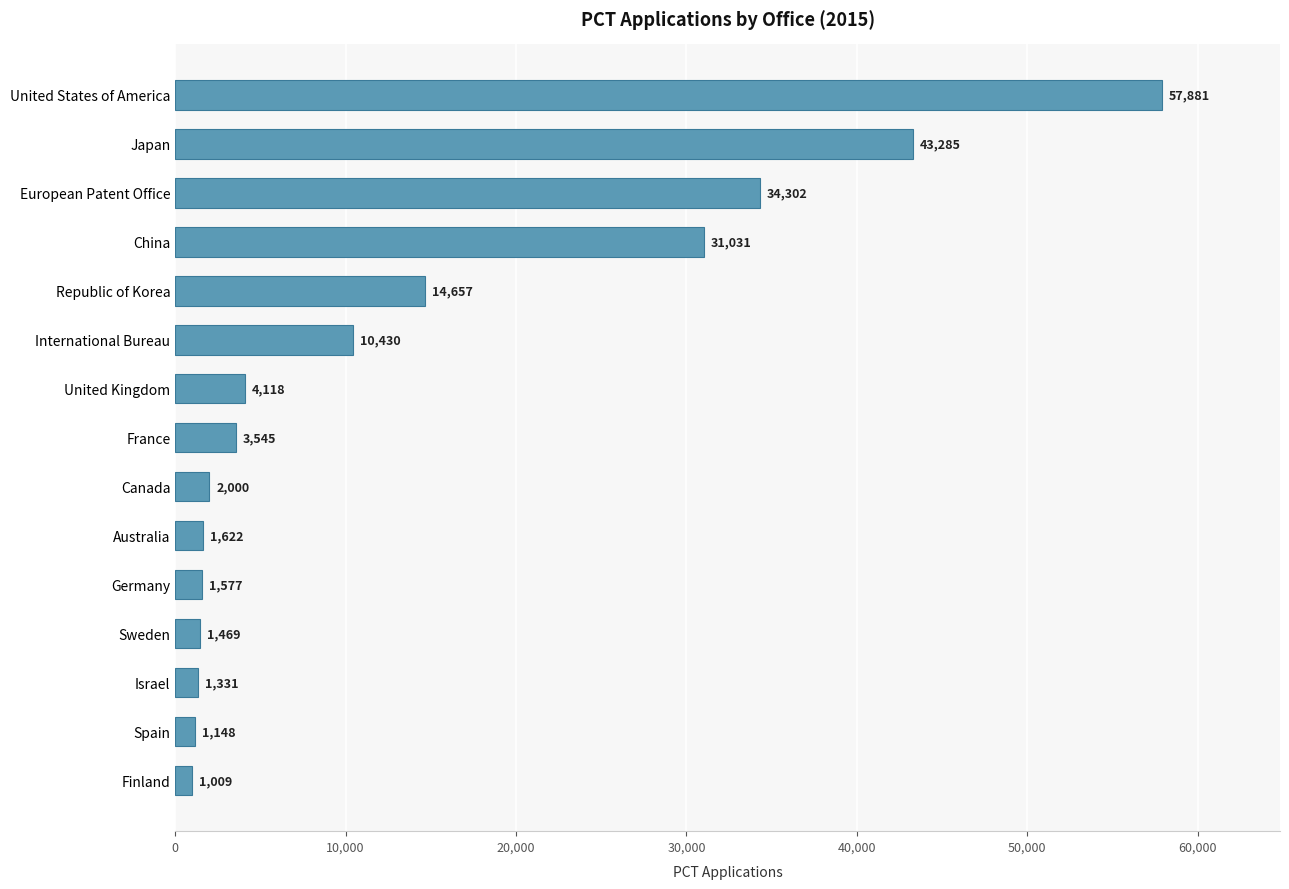

What is the minimum value shown in the chart?

1009